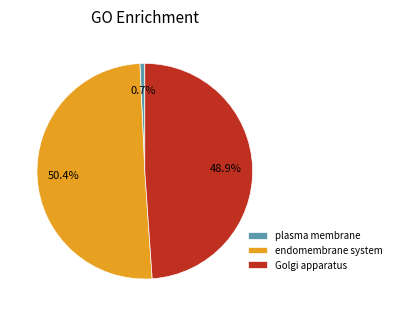

What is the majority slice?

endomembrane system